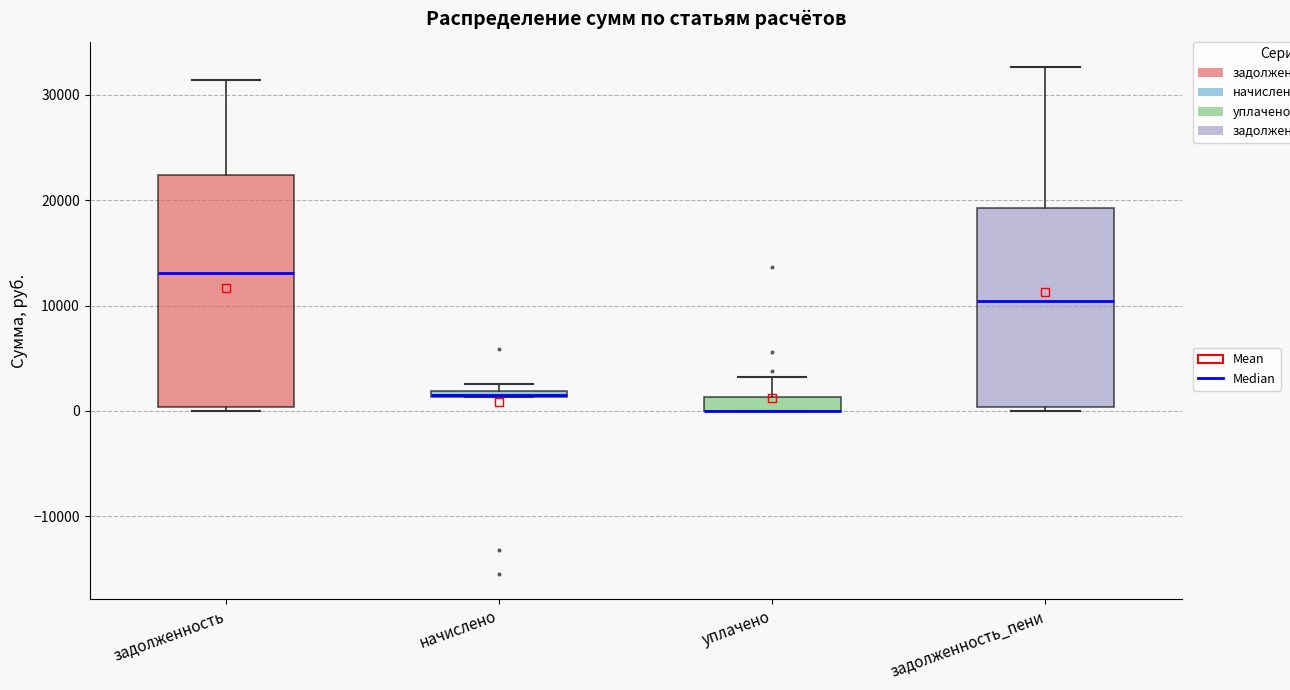

Where is the lower edge of the box for уплачено on the y-axis? The values are not printed on the chart, so give them approximately, as read against the axis.

0